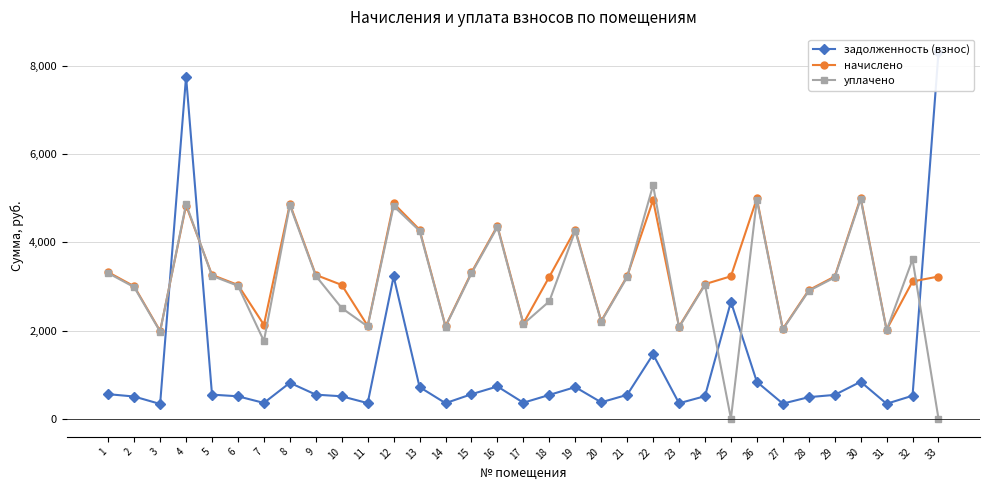

Is the value of уплачено at 16 greater than the value of задолженность (взнос) at 2?

Yes